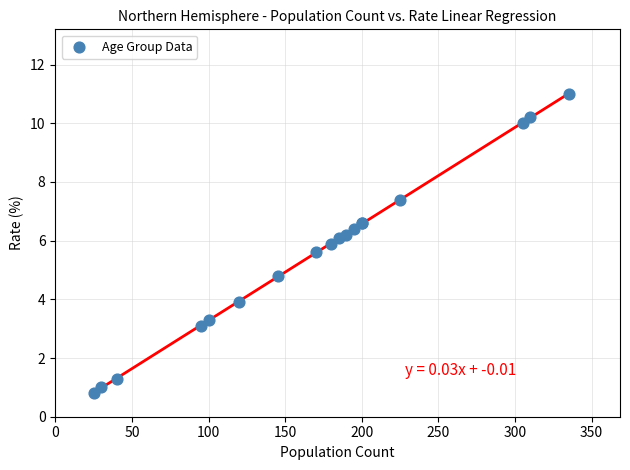

What Y value in the scatter plot is closest to 5?

4.8